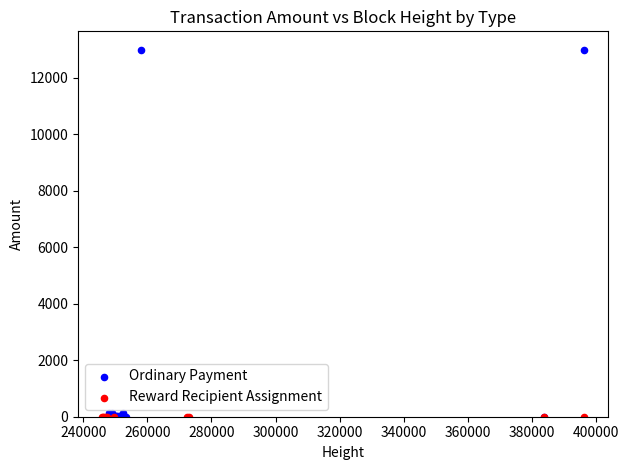

Which series contains the highest Y value?

Ordinary Payment